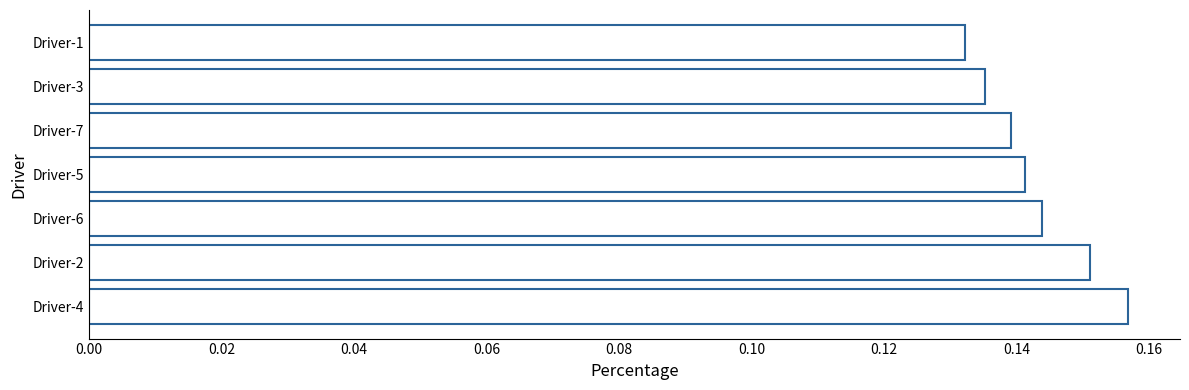

How many series are shown in this chart?

1